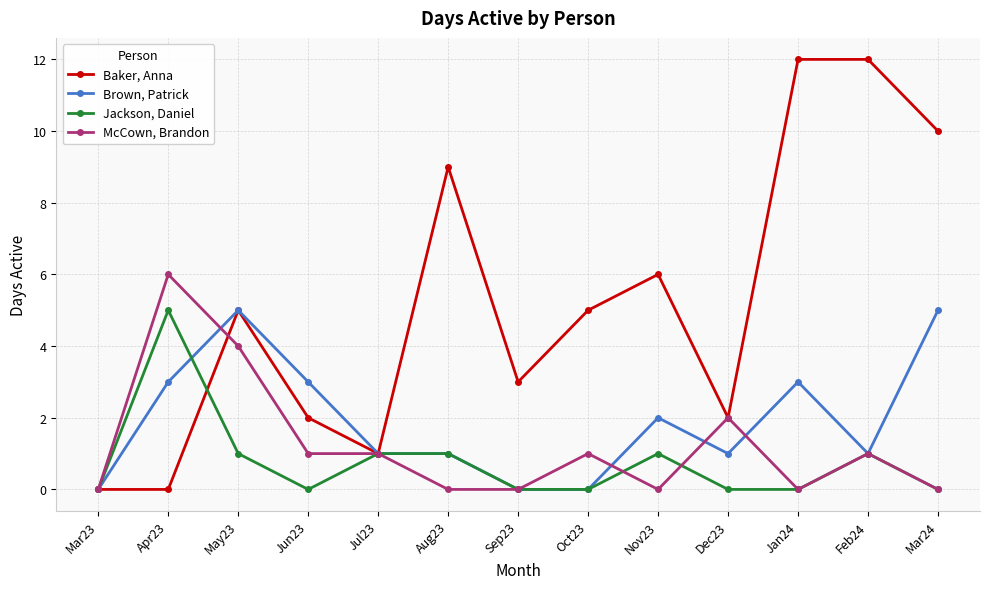

The value of Baker, Anna at Mar23 is 0. True or false?

True